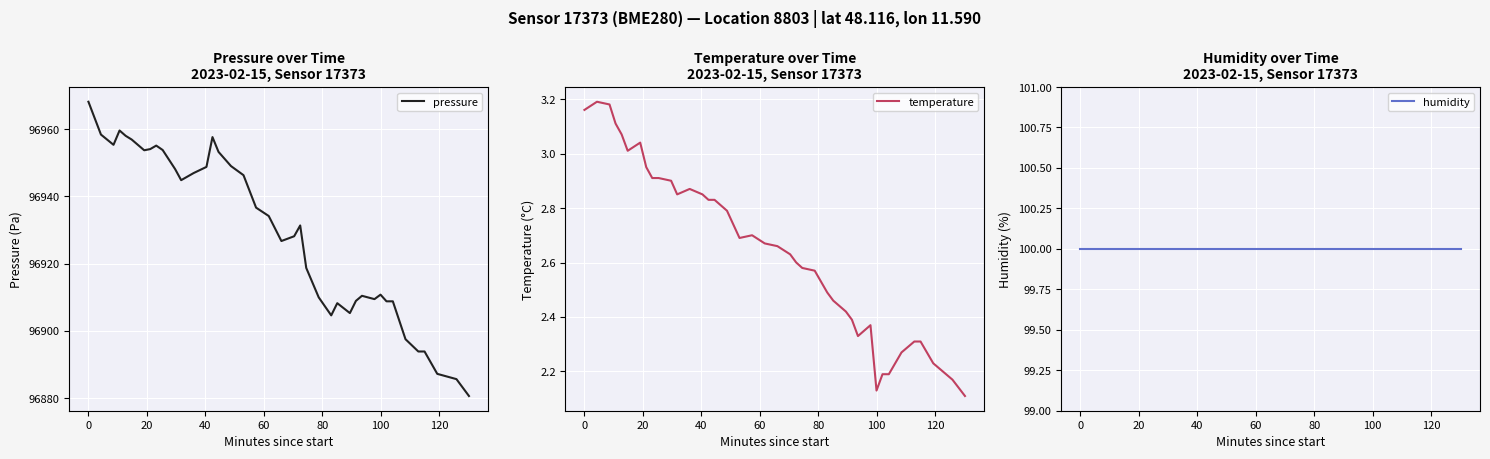

Which series has the widest spread of values?

pressure